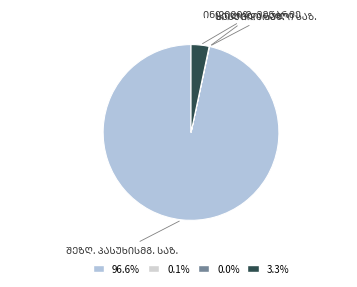

How many segments does this pie chart have?

4